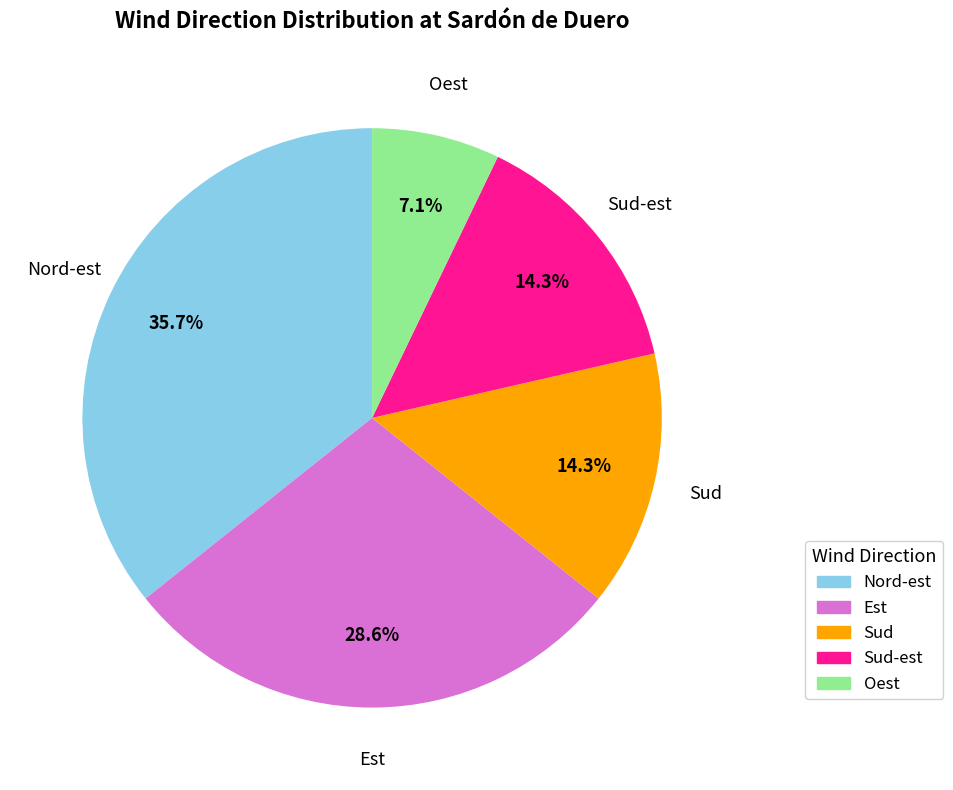

Is there any slice that represents more than half of the pie?

No